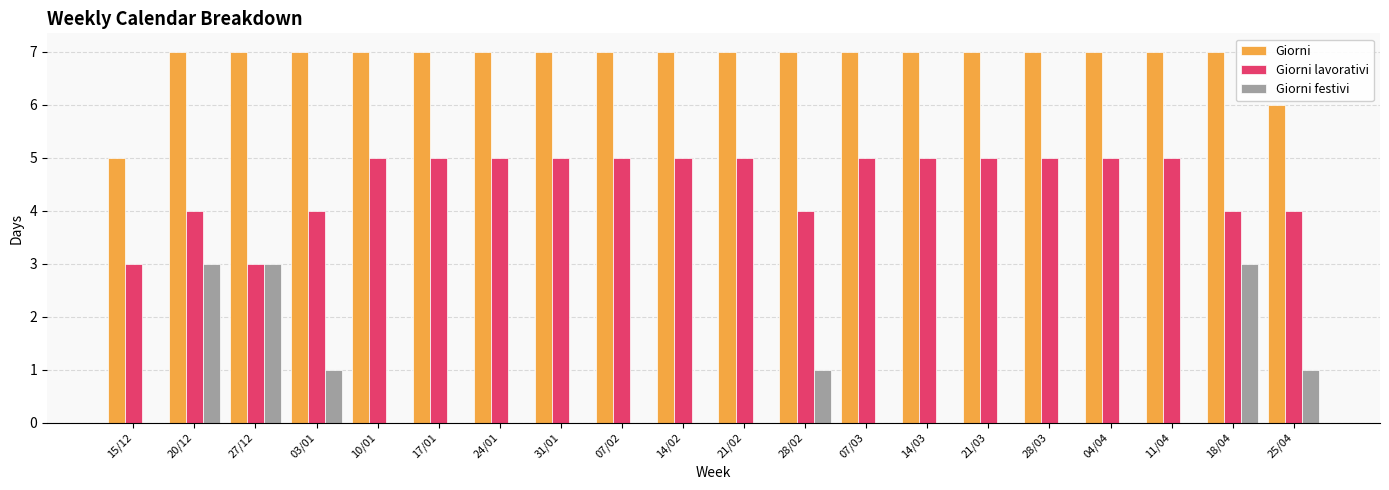

Reading left to right, extract all data points from this chart.

Giorni: 15/12=5	20/12=7	27/12=7	03/01=7	10/01=7	17/01=7	24/01=7	31/01=7	07/02=7	14/02=7	21/02=7	28/02=7	07/03=7	14/03=7	21/03=7	28/03=7	04/04=7	11/04=7	18/04=7	25/04=6
Giorni lavorativi: 15/12=3	20/12=4	27/12=3	03/01=4	10/01=5	17/01=5	24/01=5	31/01=5	07/02=5	14/02=5	21/02=5	28/02=4	07/03=5	14/03=5	21/03=5	28/03=5	04/04=5	11/04=5	18/04=4	25/04=4
Giorni festivi: 15/12=0	20/12=3	27/12=3	03/01=1	10/01=0	17/01=0	24/01=0	31/01=0	07/02=0	14/02=0	21/02=0	28/02=1	07/03=0	14/03=0	21/03=0	28/03=0	04/04=0	11/04=0	18/04=3	25/04=1